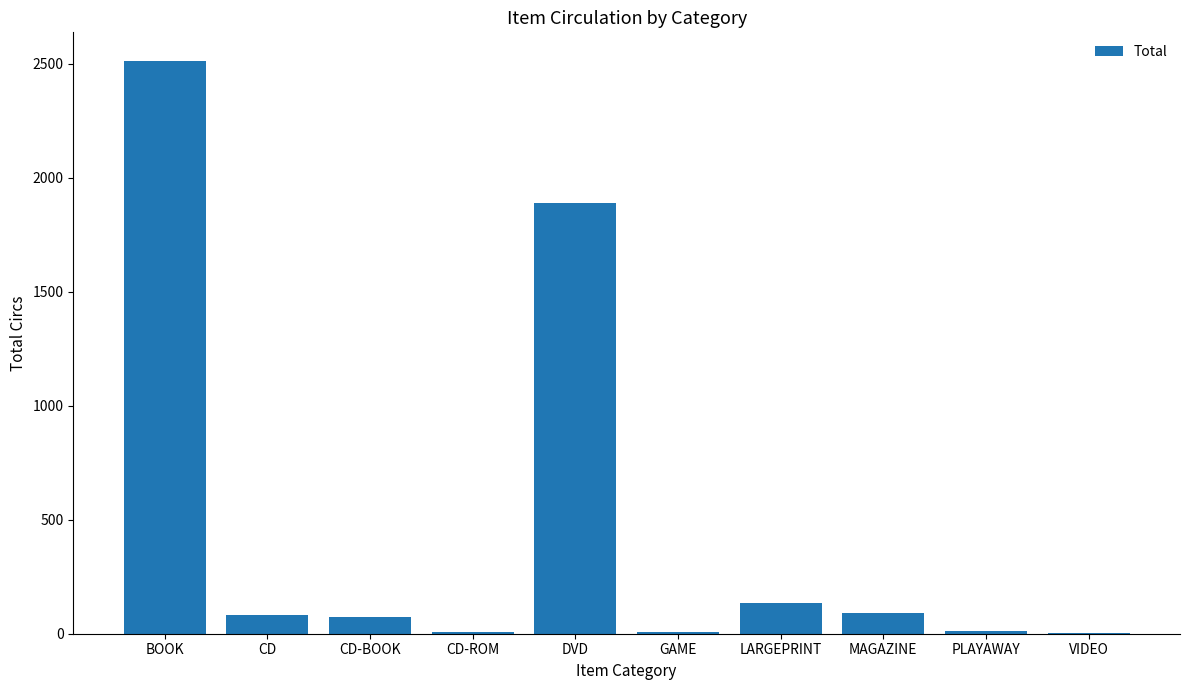

What is the ratio of the value at BOOK to the value at LARGEPRINT?

18.6